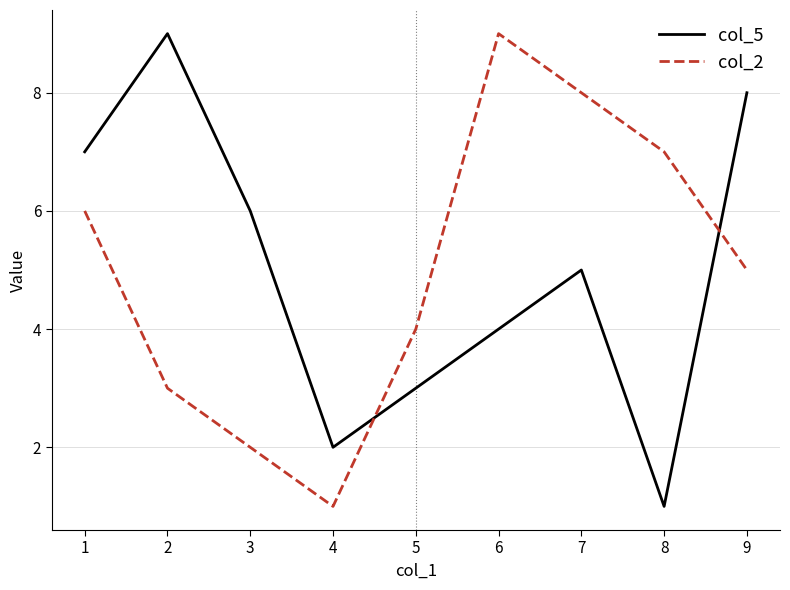

Which series changed the most between 3 and 5?

col_5